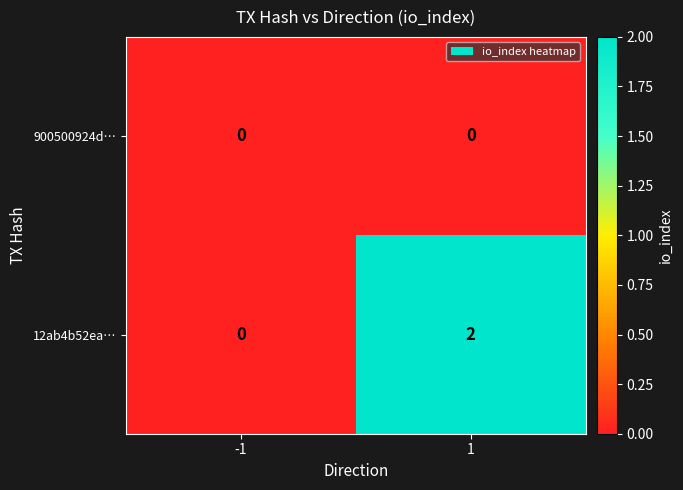

Is the value of 12ab4b52ea… at 1 greater than the value of 900500924d… at 1?

Yes